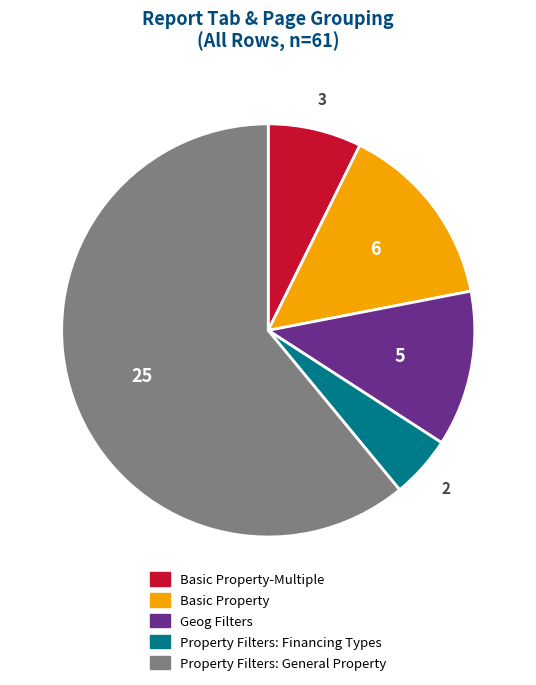

Is there a majority slice in this chart?

Yes